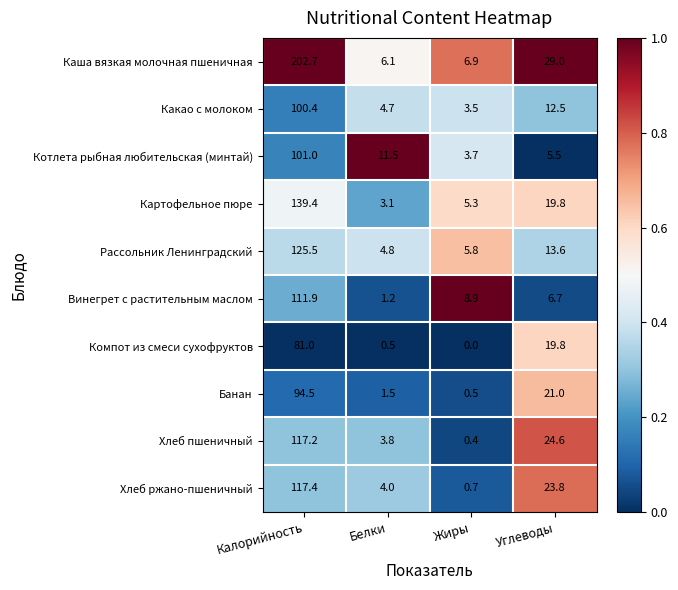

Rank the series by their maximum value, from lowest to highest.

Компот из смеси сухофруктов, Банан, Какао с молоком, Котлета рыбная любительская (минтай), Винегрет с растительным маслом, Хлеб пшеничный, Хлеб ржано-пшеничный, Рассольник Ленинградский, Картофельное пюре, Каша вязкая молочная пшеничная